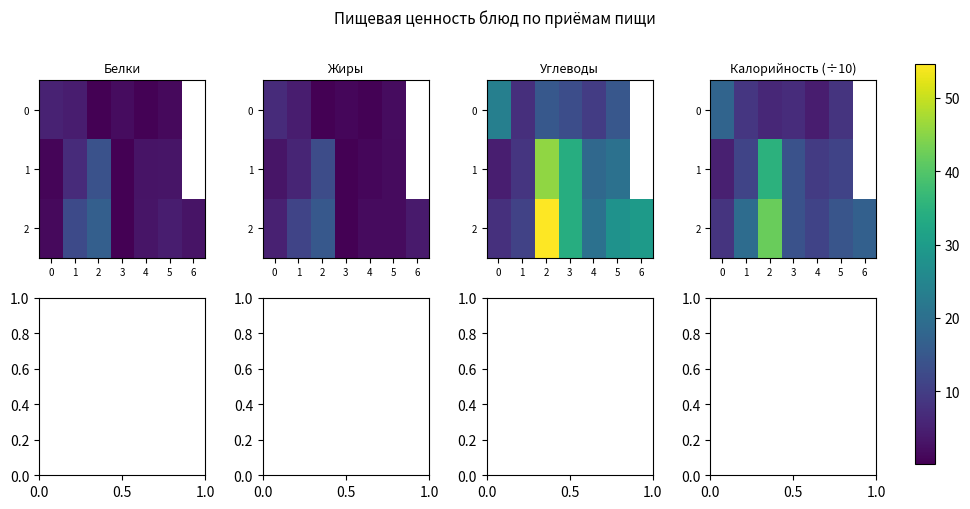

What is the difference between the 2 values at 4 and 3?

2.9